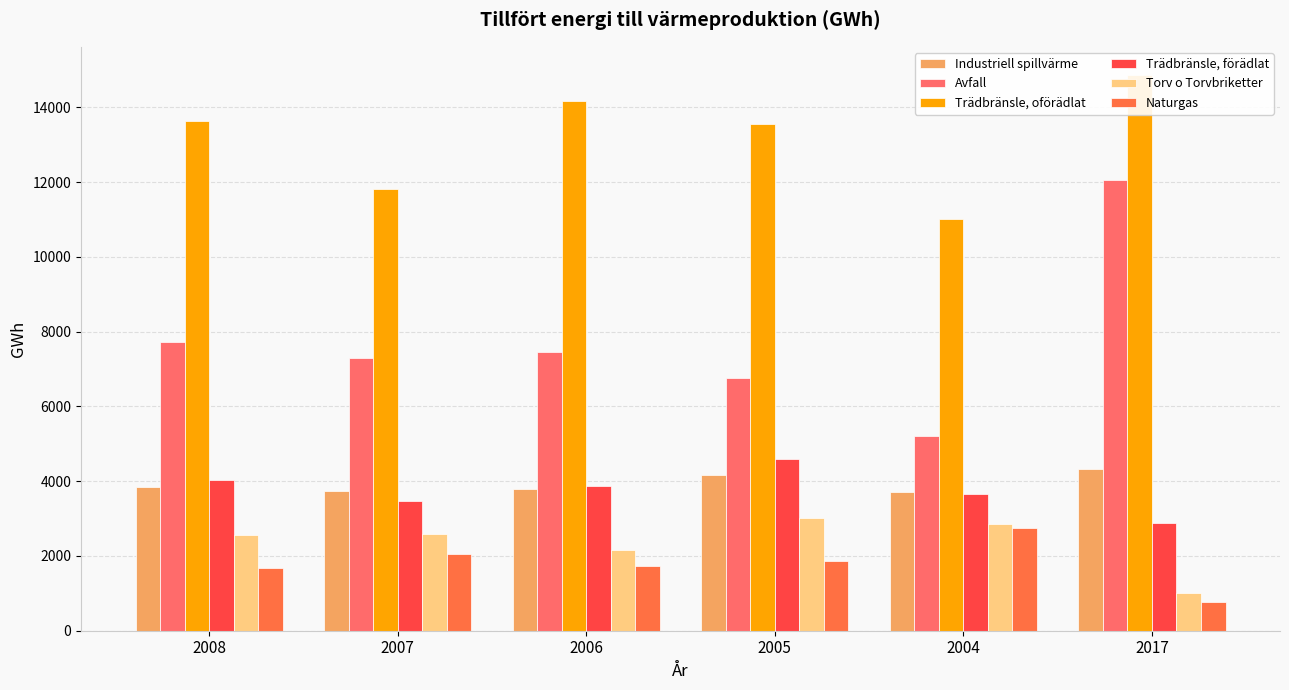

Are the bars grouped side by side (vs. stacked)?

Yes